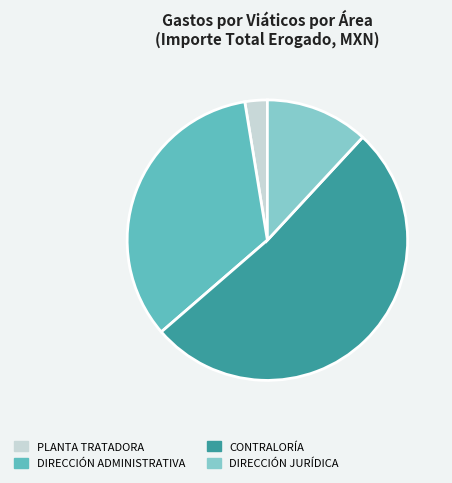

Which slice is the largest?

CONTRALORÍA